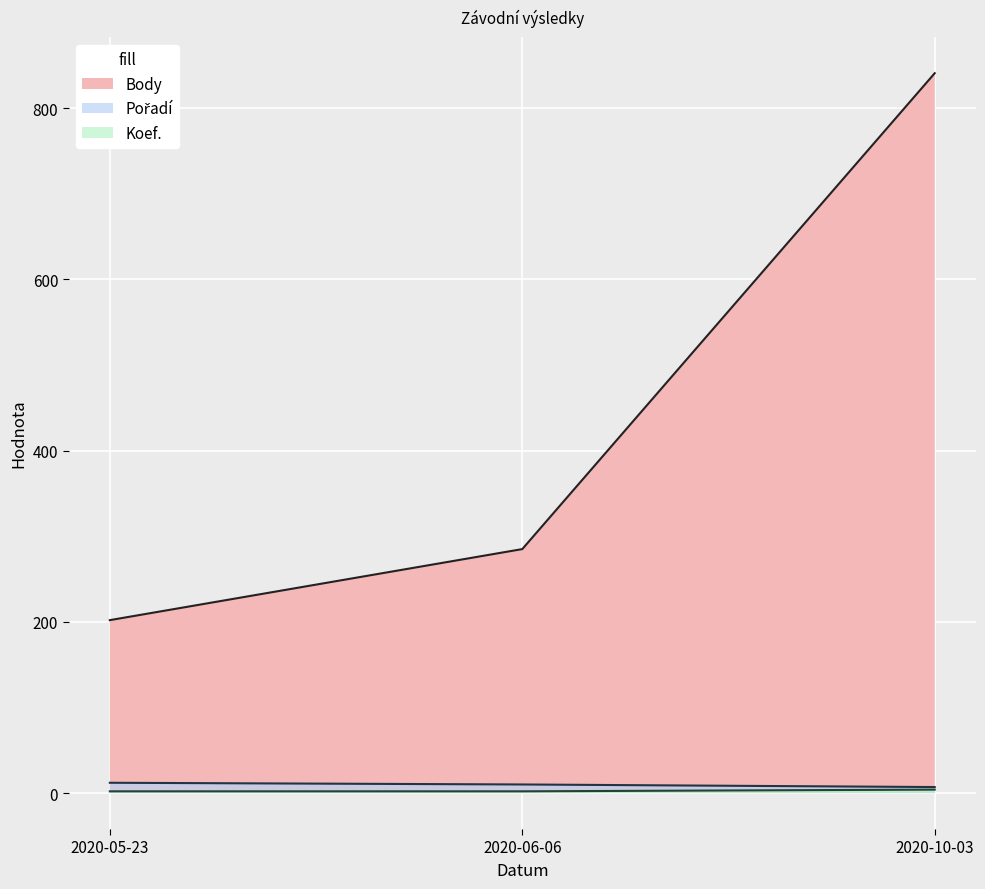

Count the Koef. values in the range 2 to 4.

3